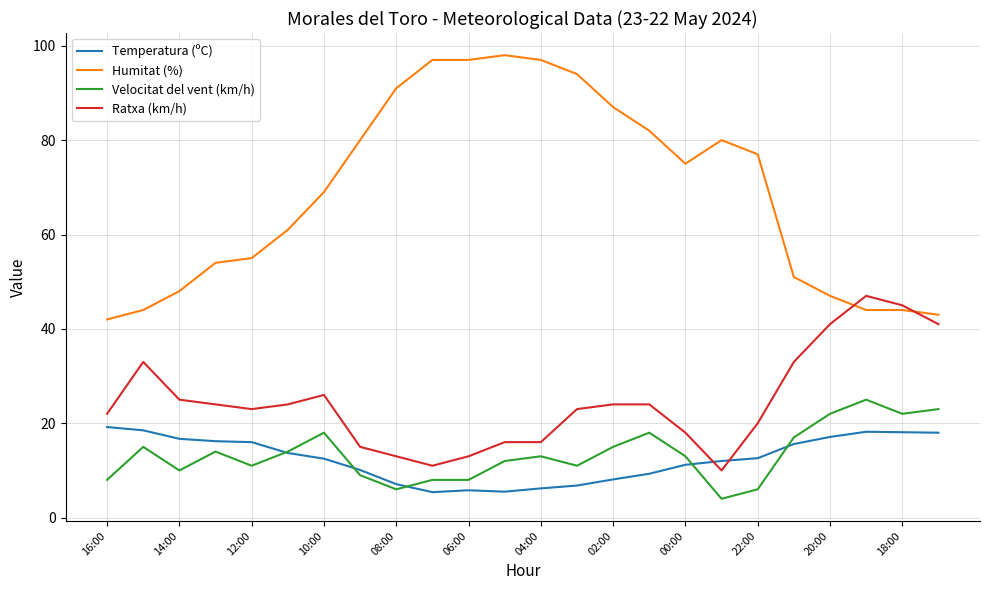

Which series has the largest total across all categories?

Humitat (%)